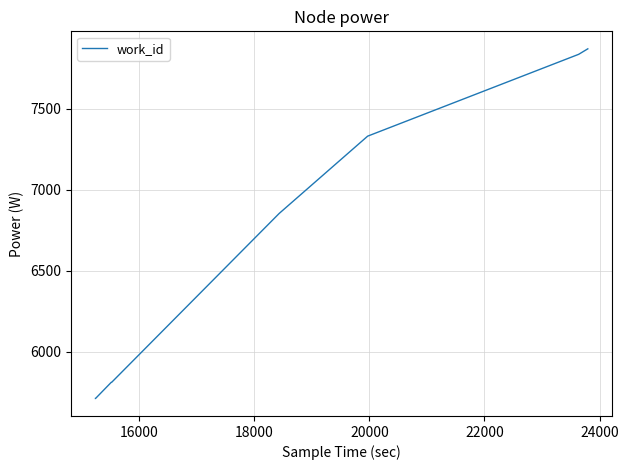

Does the chart display data point markers on the line(s)?

No